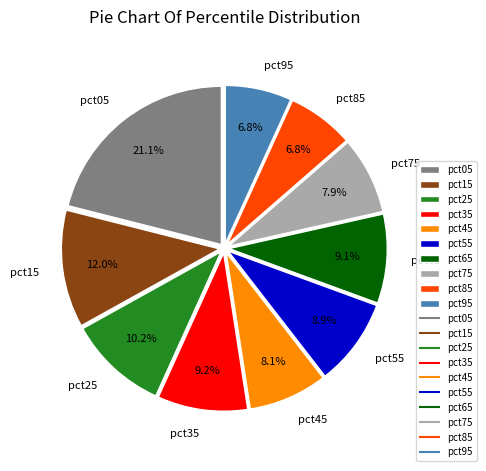

True or false: pct55 accounts for 9% of the total.

True